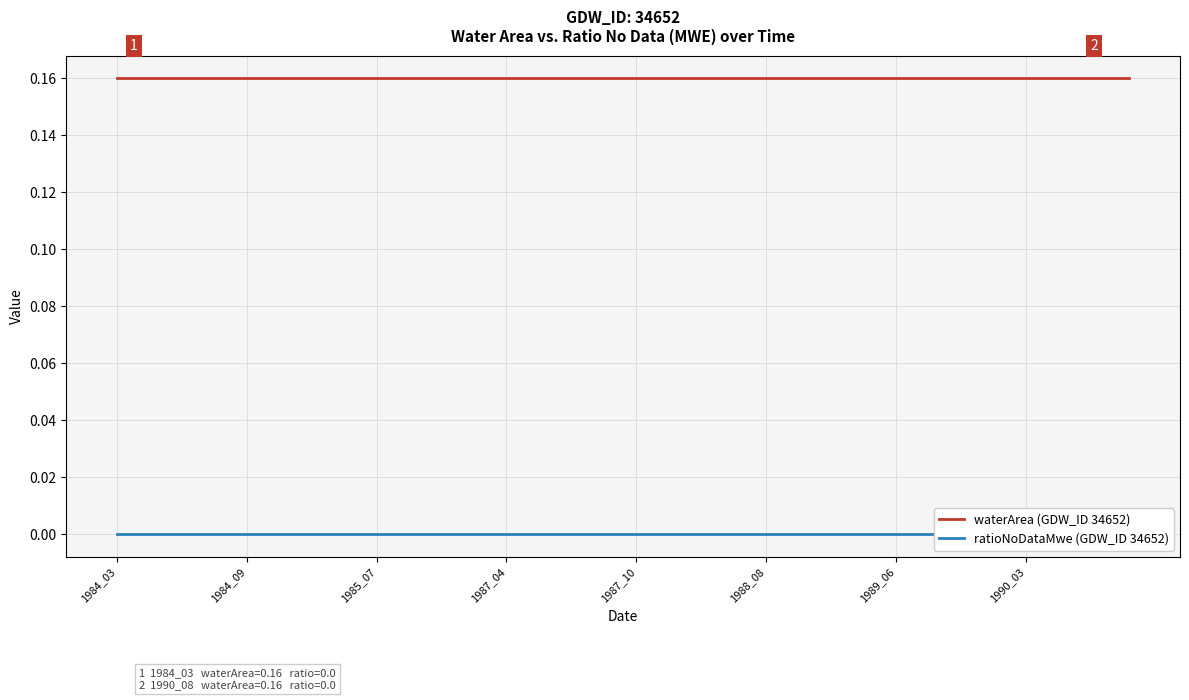

True or false: waterArea (GDW_ID 34652) has more than 1 interior local peaks.

False